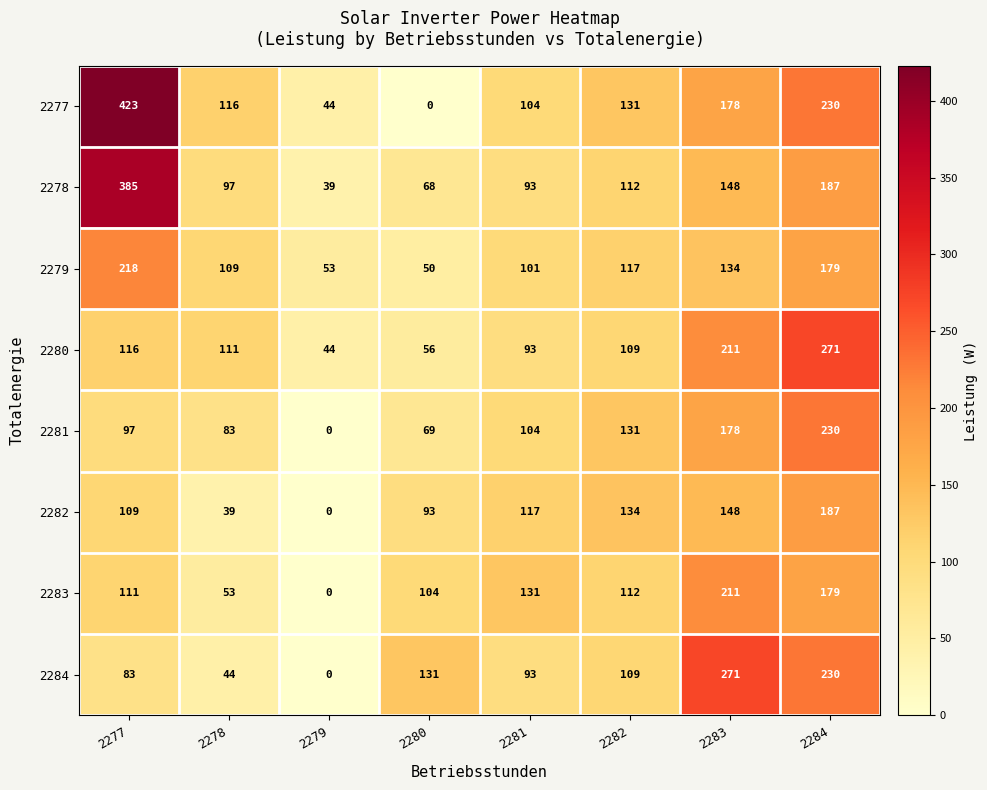

What is the difference between the second highest and second lowest values in the 2284 series?

186